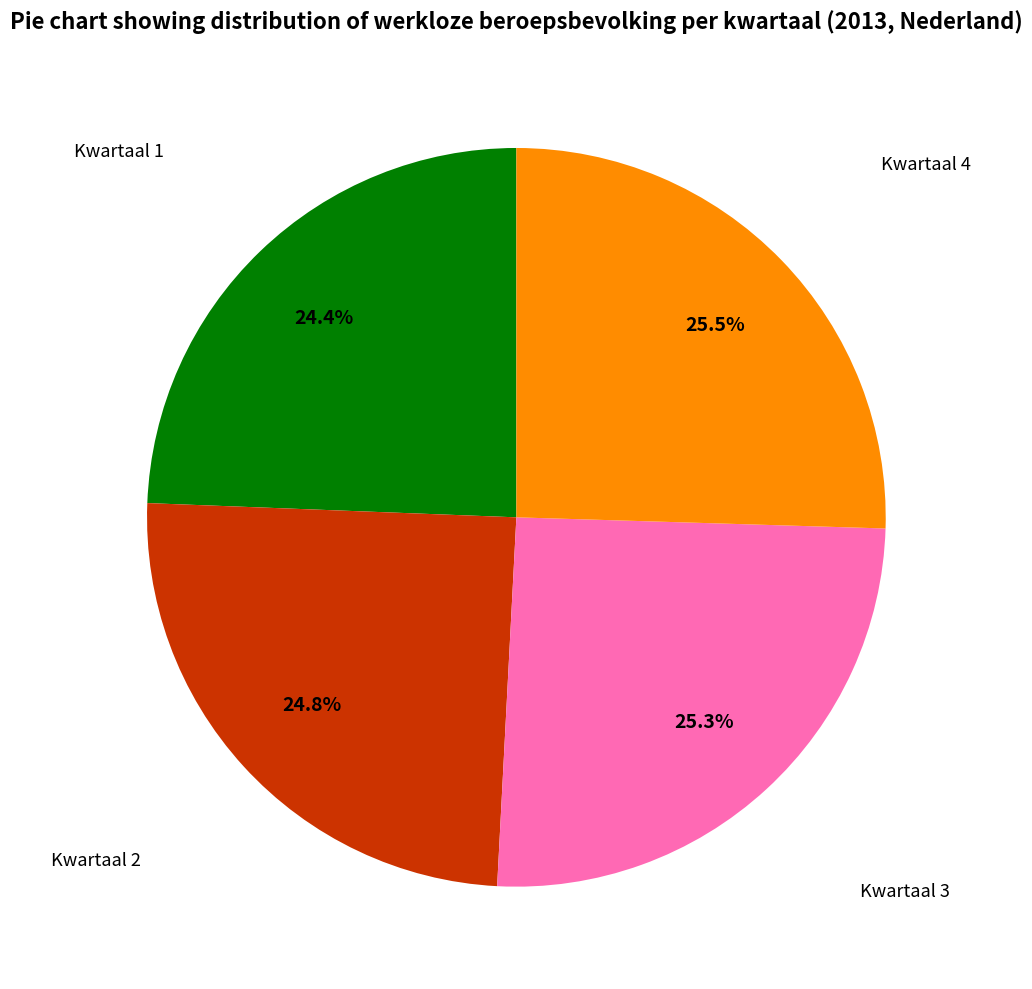

To the nearest percent, what is the difference between the largest and smallest slice percentages?

1%